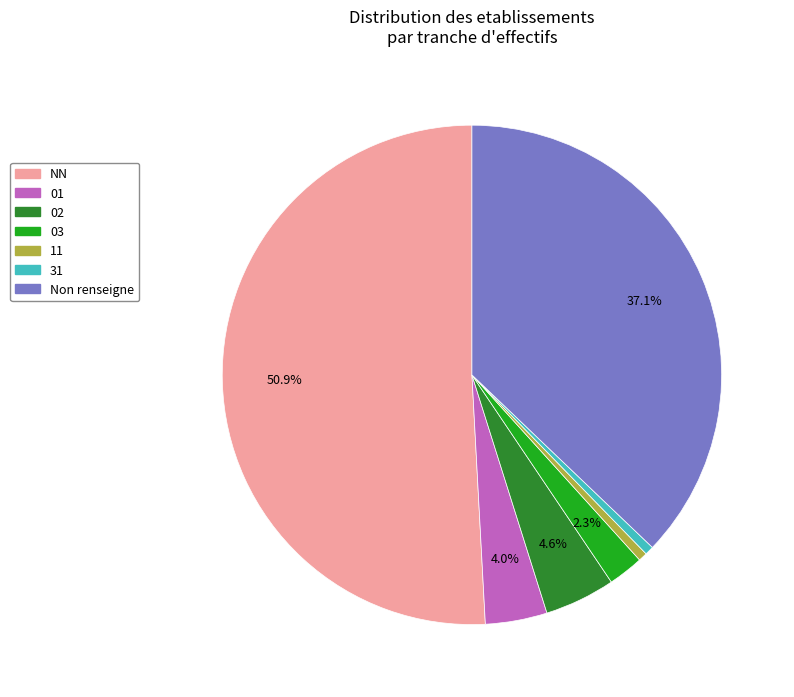

What percentage is NOT represented by Non renseigne?

62.9%